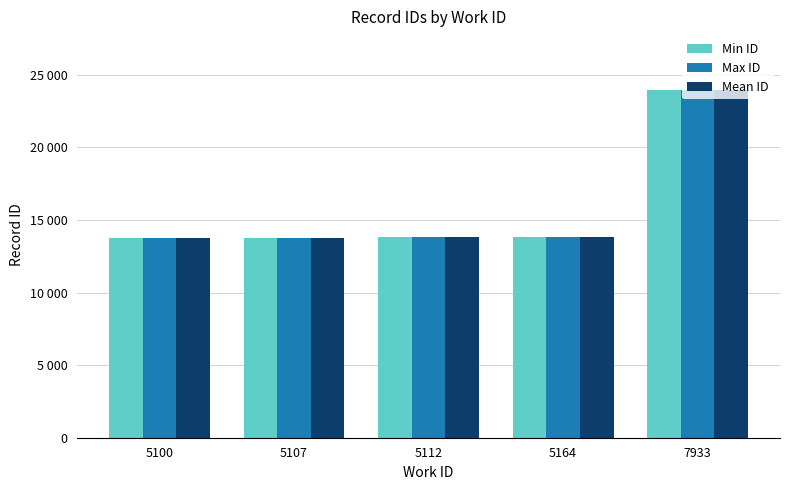

What are all the series names shown in the legend?

Min ID, Max ID, Mean ID